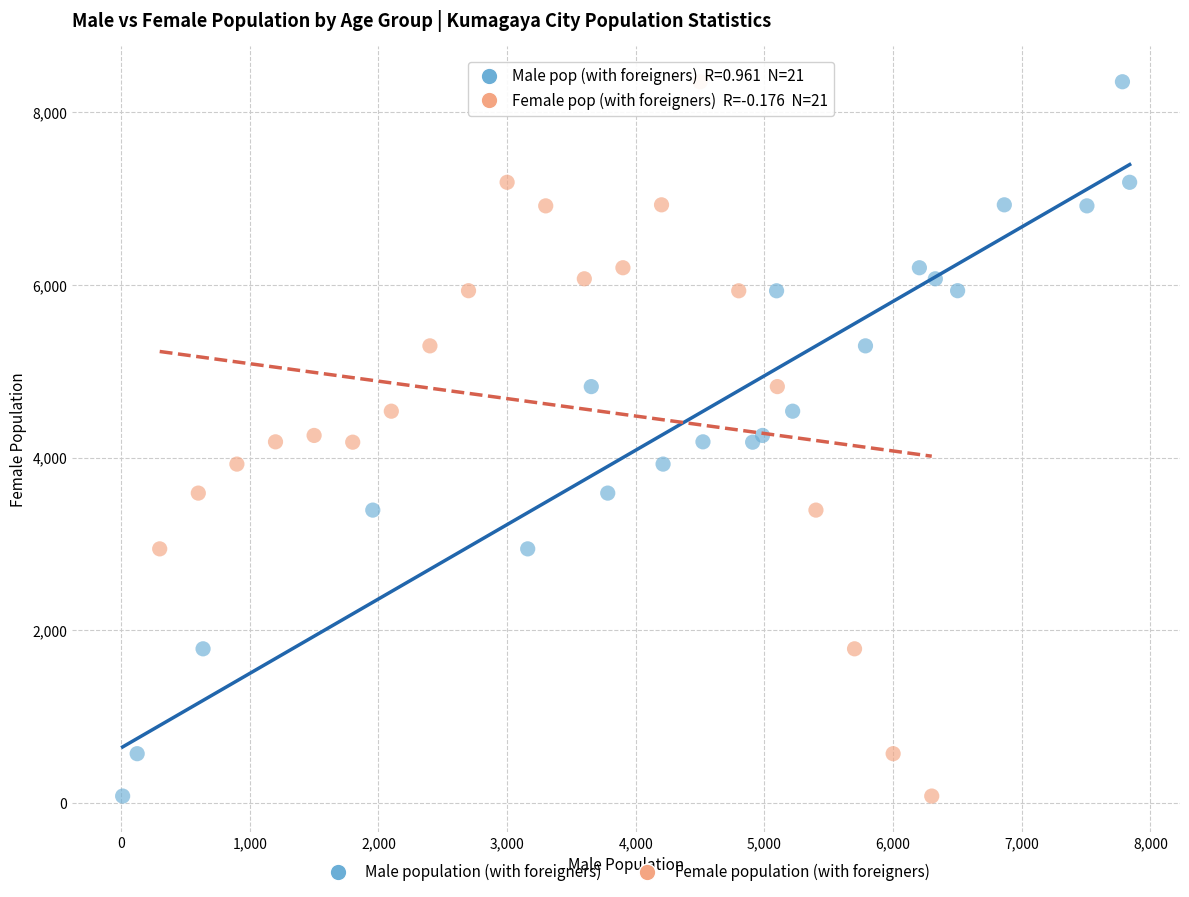

What are all the series names shown in the legend?

Male population (with foreigners), Female population (with foreigners)